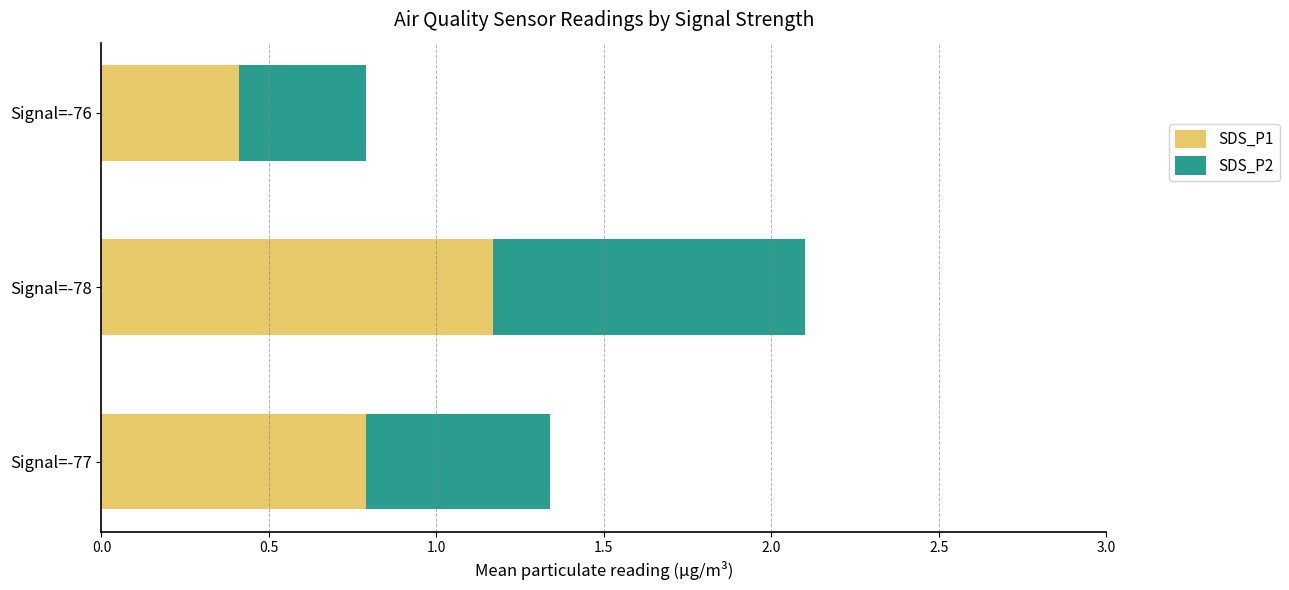

True or false: SDS_P1 has a value of 0.8 at Signal=-77.

True